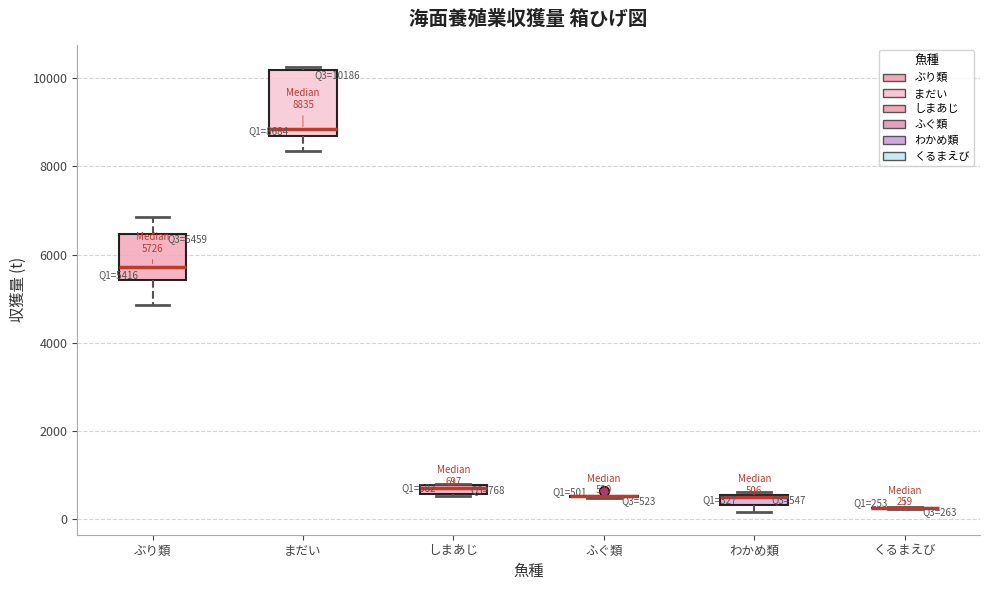

Which box is the tallest, from its lower edge to its upper edge?

まだい